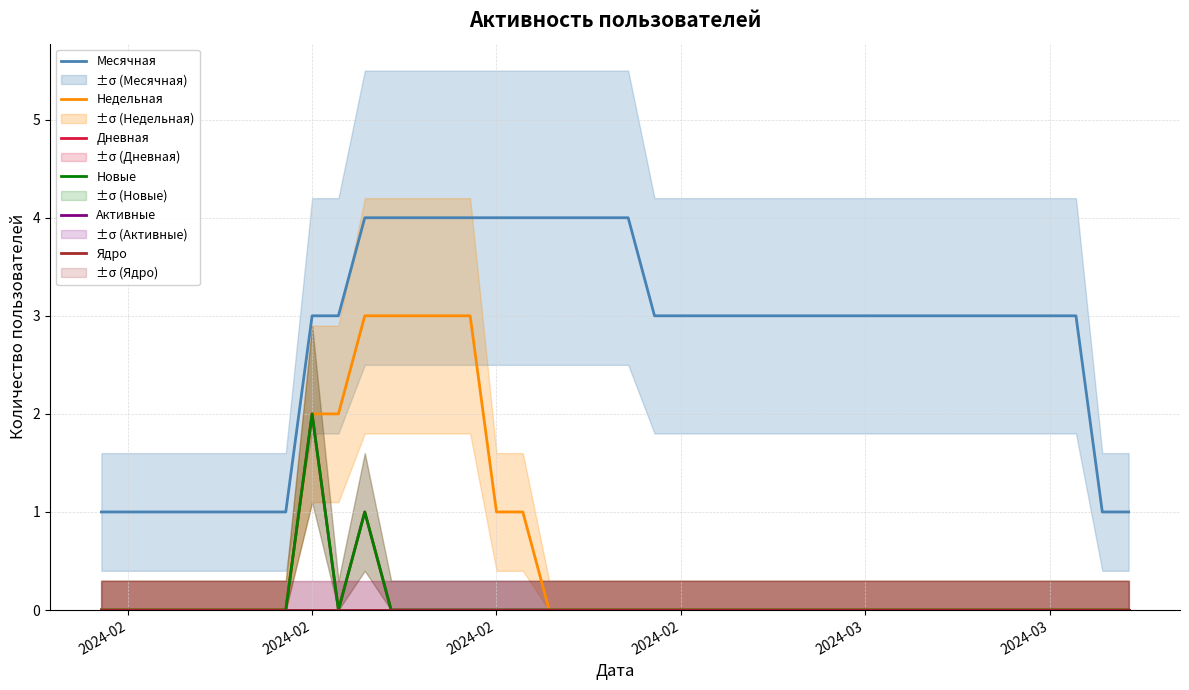

True or false: Недельная and Новые cross at least once.

False